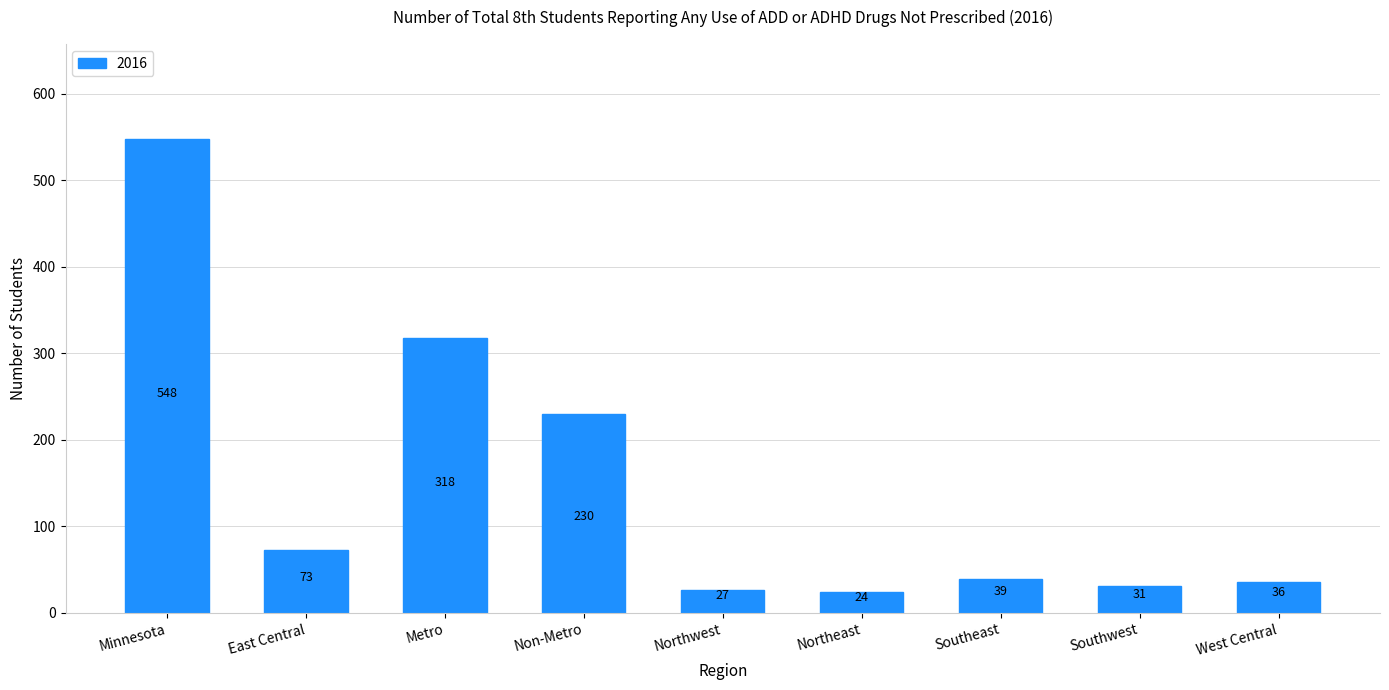

Read the value at East Central, to the nearest 10.

70